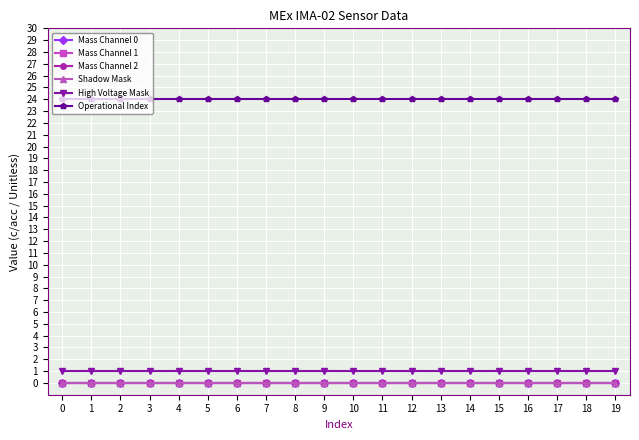

At 19, list the series in order from smallest to largest.

Mass Channel 0, Mass Channel 1, Mass Channel 2, Shadow Mask, High Voltage Mask, Operational Index